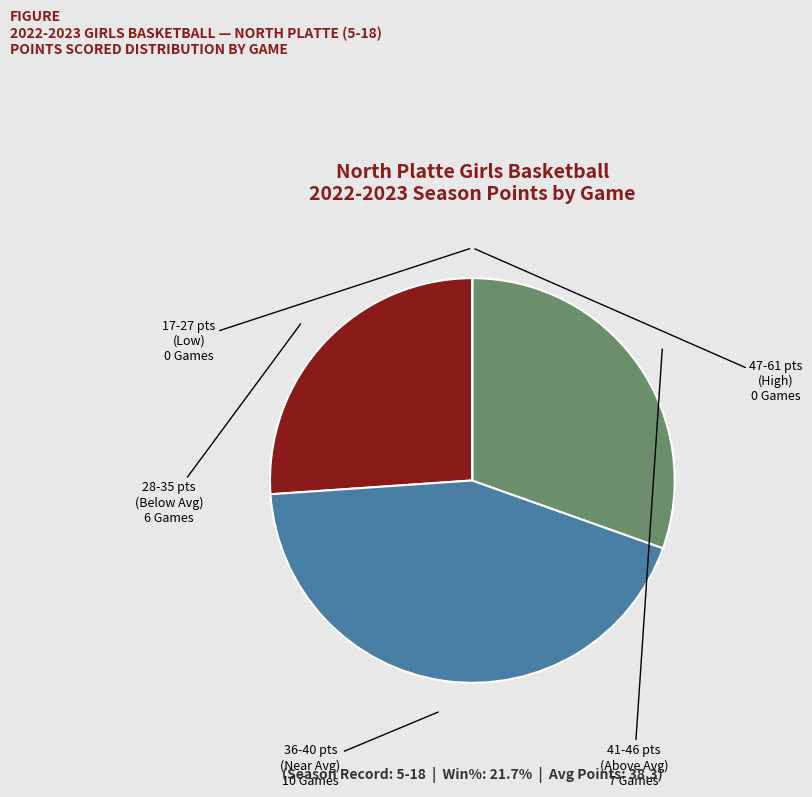

Does any single category account for the majority?

No